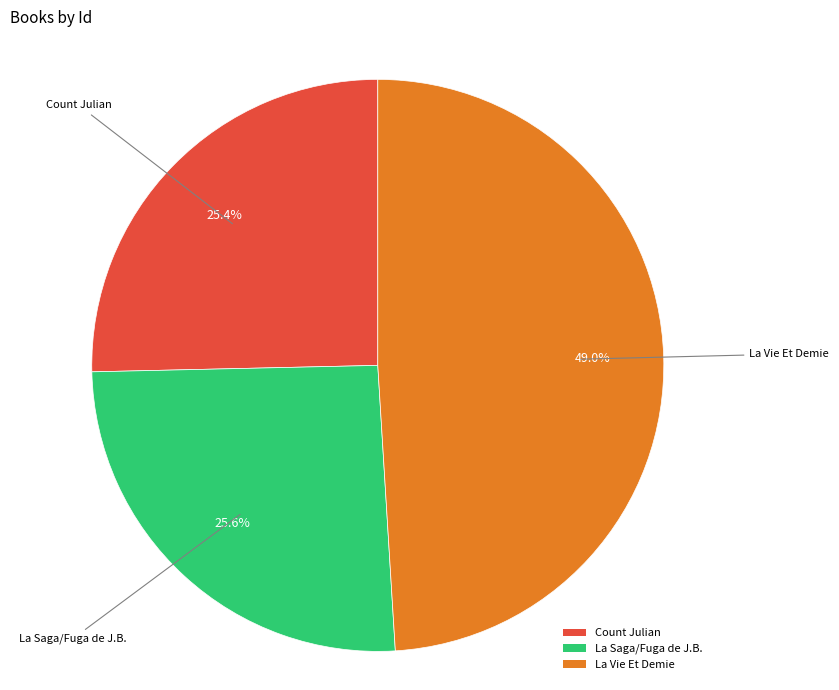

Combined, what portion of the pie is Count Julian and La Vie Et Demie?

74.4%